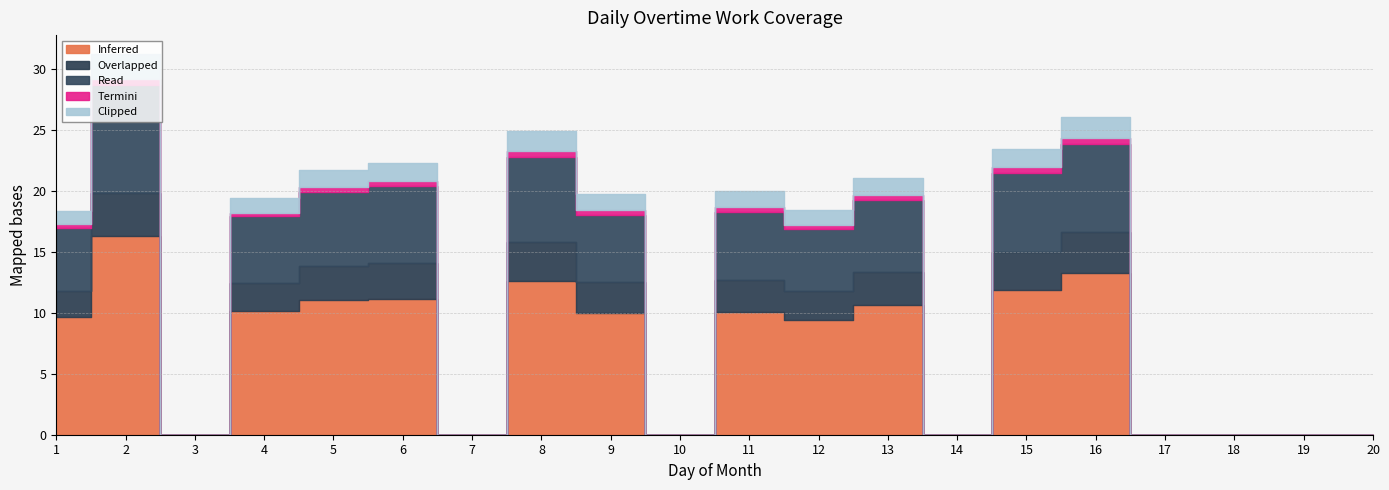

Where is Clipped nearest to the value 1?

1